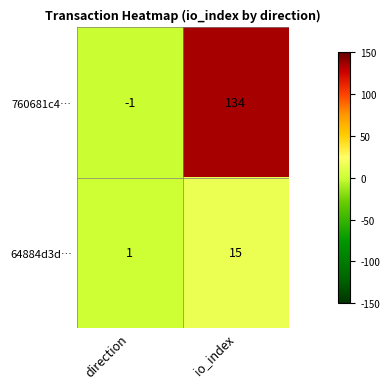

What is the spread (max minus min) of values at direction?

2